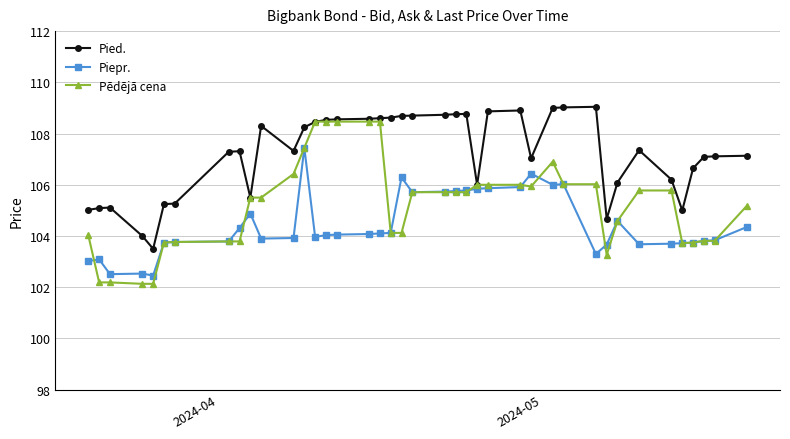

Which series has the largest total across all categories?

Pied.